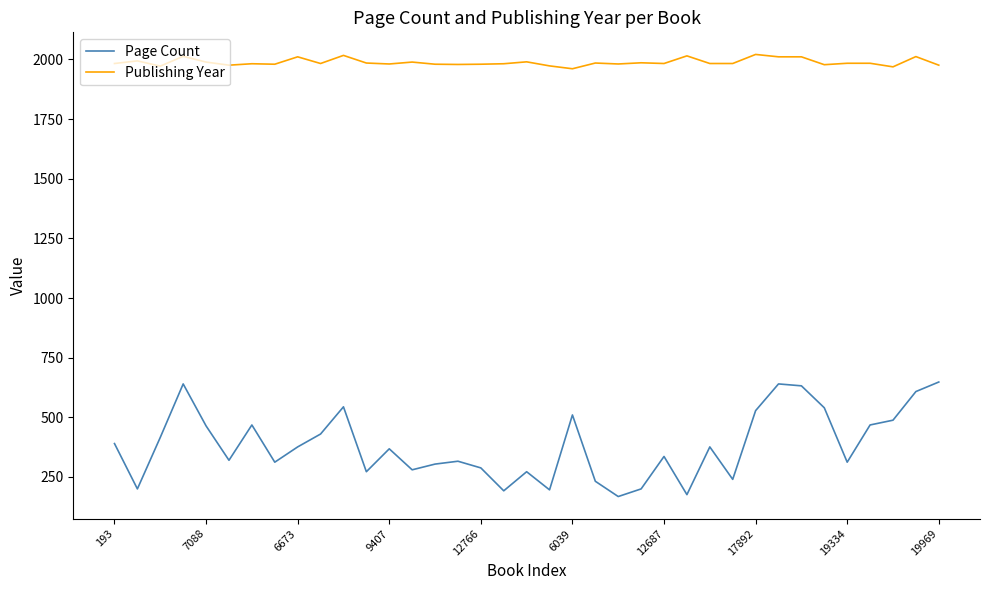

Which series has the largest range (max minus min)?

Page Count